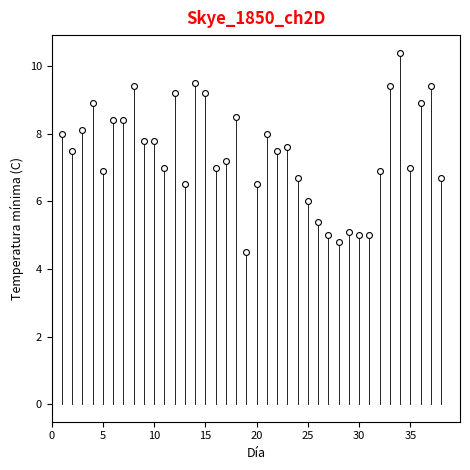

What is the range of Y values (max minus min)?

5.9